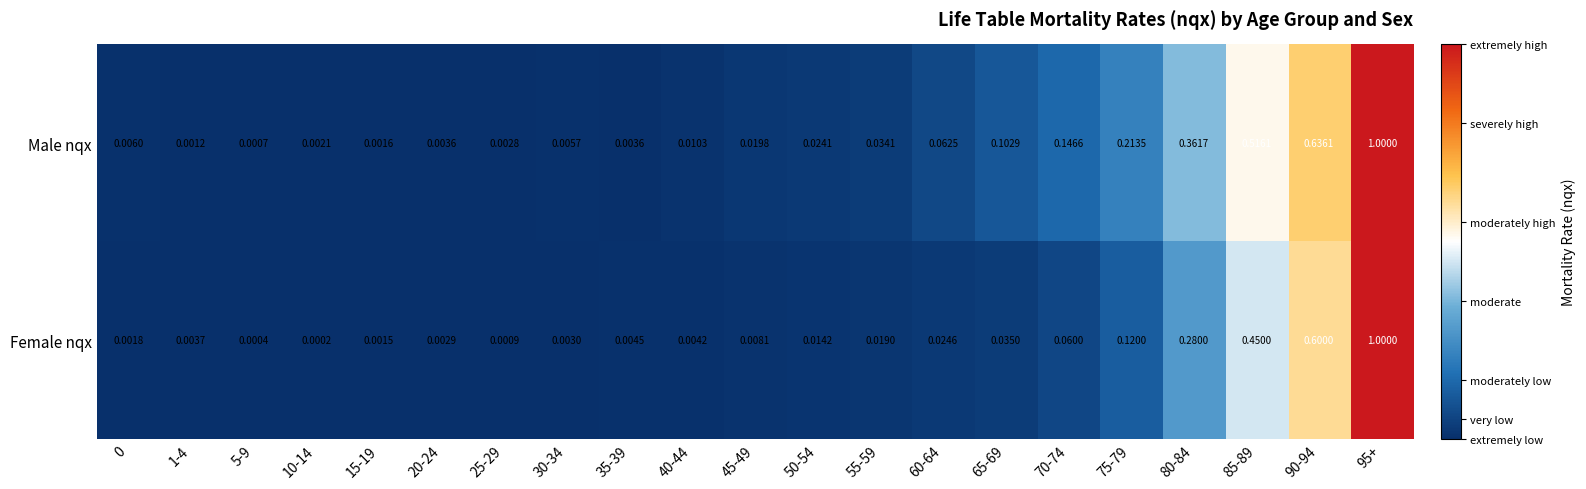

Which series has the largest total across all categories?

Male nqx